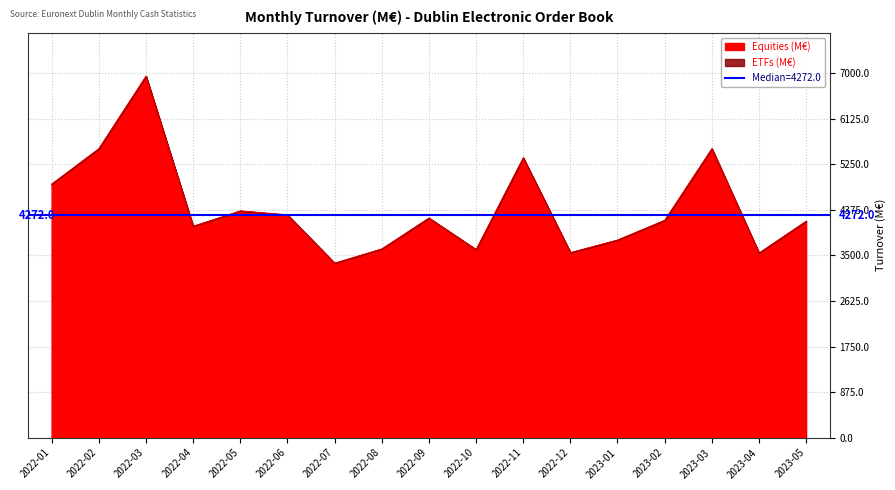

What is the average value?

4414.5